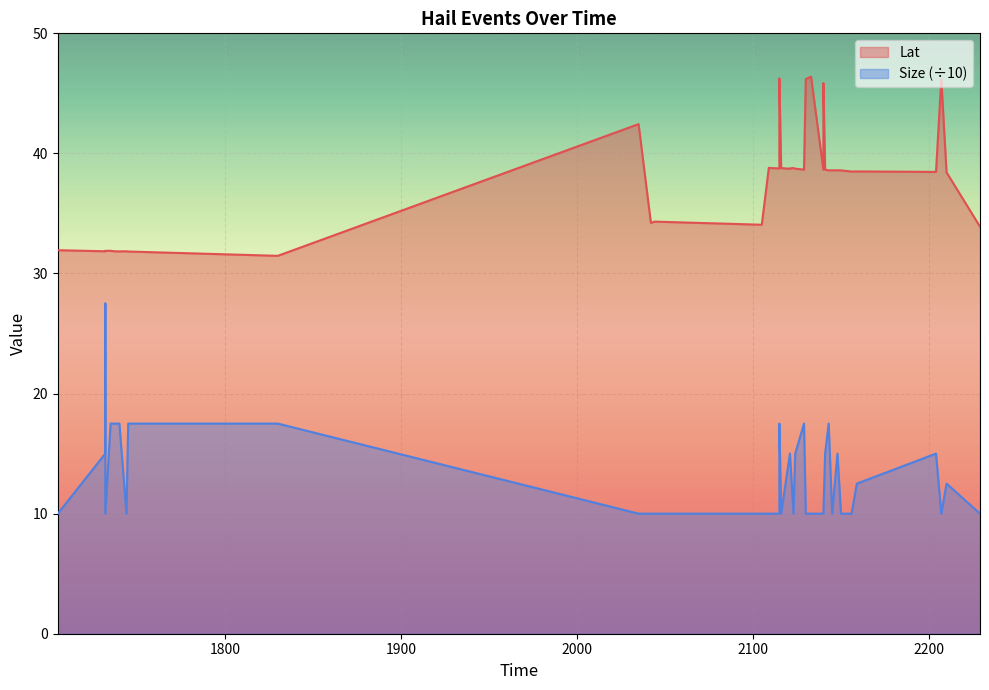

How many Size values are between 10 and 15?

31